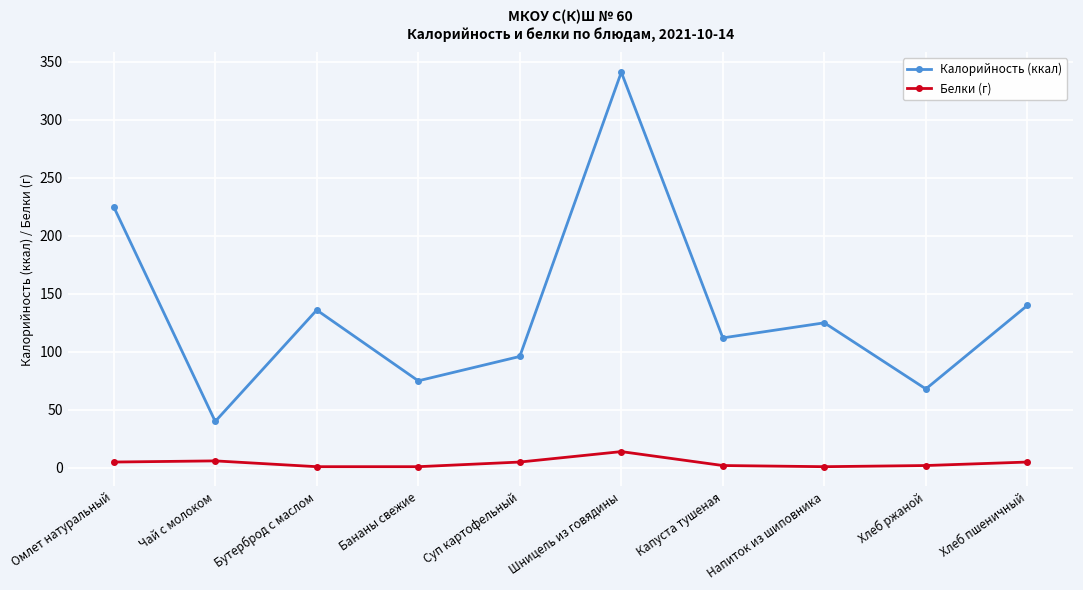

Where is Калорийность (ккал) nearest to the value 190?

Омлет натуральный